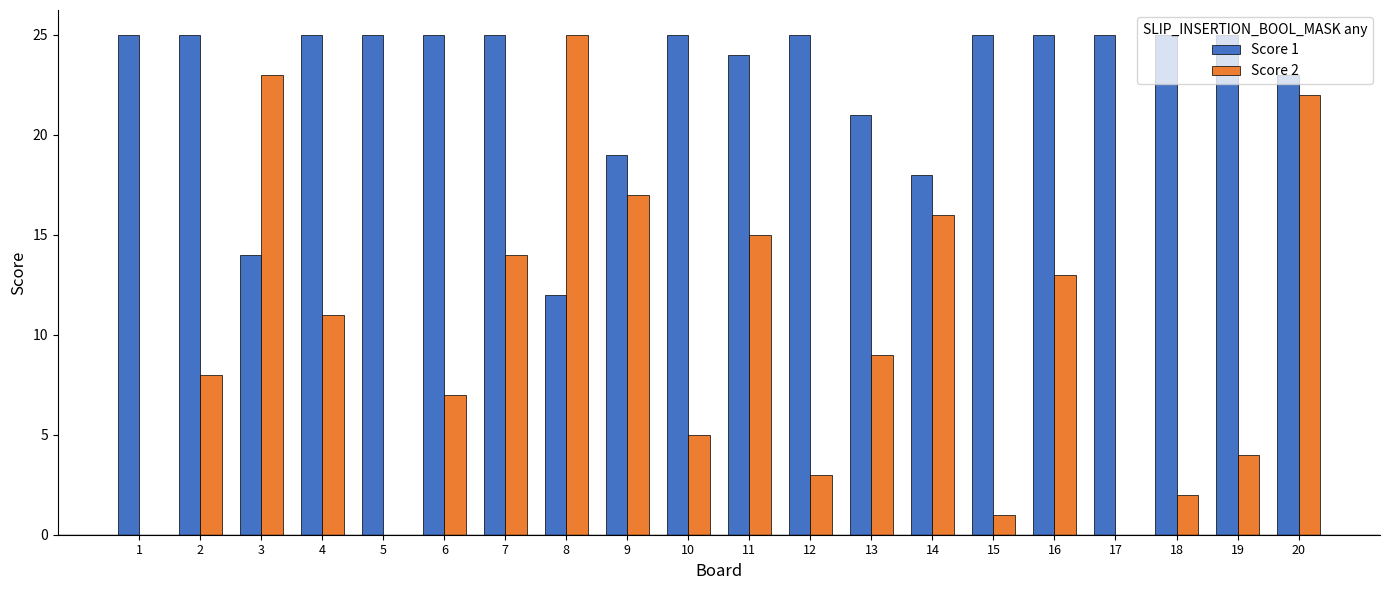

Which series changed the most between 4 and 6?

Score 2